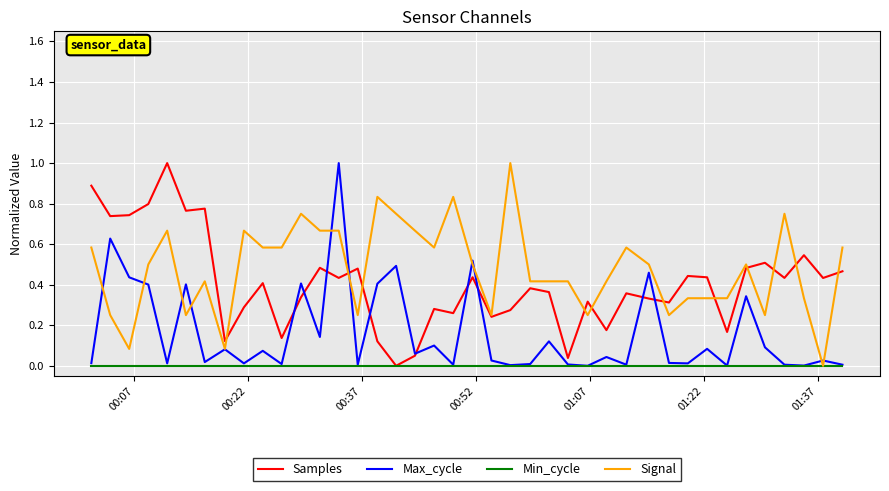

What is the greatest value displayed?

1.0